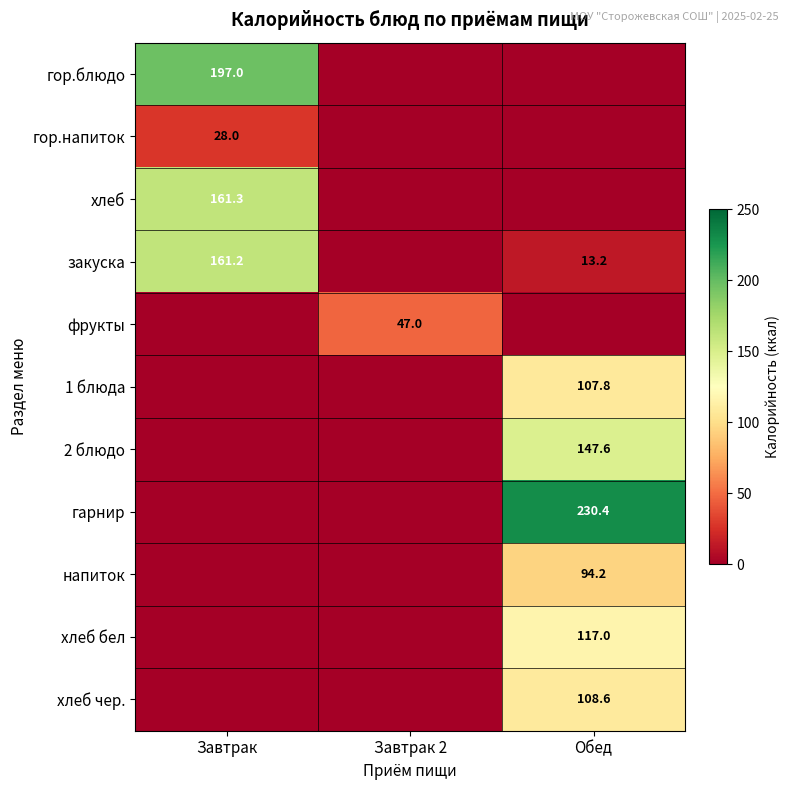

Is it true that закуска equals 273.6 at Завтрак?

False